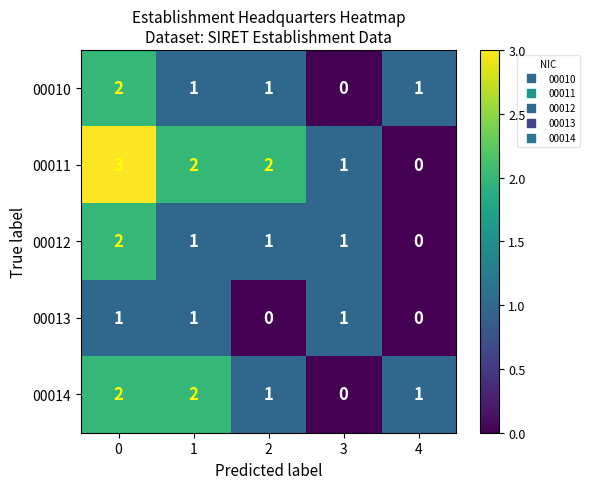

What is the total value across all series at 3?

3